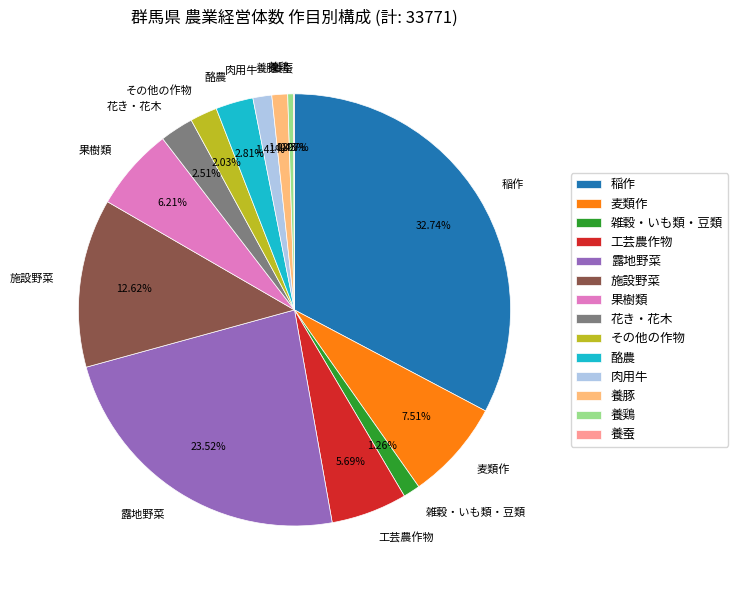

How much of the chart is everything except 肉用牛?

98.6%